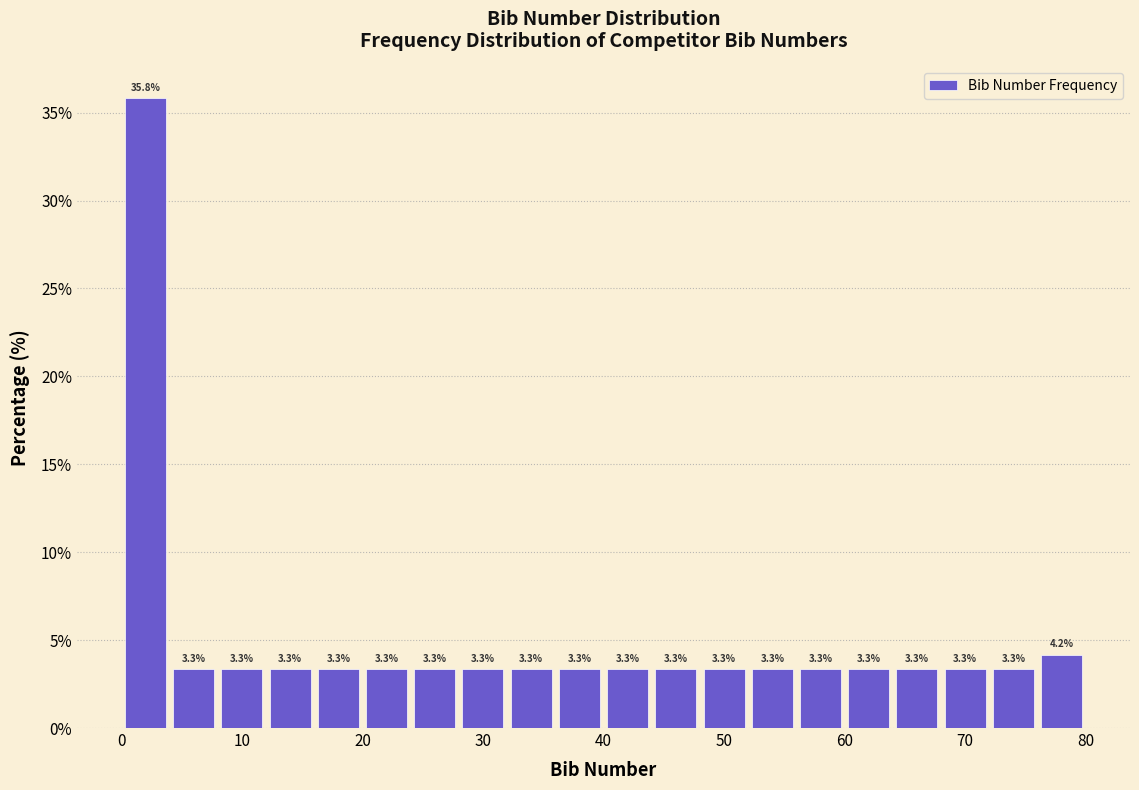

Reading left to right, transcribe this chart: for each bar, give the range it covers on the x-axis and its height.

0 to 4: 35.8
4 to 8: 3.3
8 to 12: 3.3
12 to 16: 3.3
16 to 20: 3.3
20 to 24: 3.3
24 to 28: 3.3
28 to 32: 3.3
32 to 36: 3.3
36 to 40: 3.3
40 to 44: 3.3
44 to 48: 3.3
48 to 52: 3.3
52 to 56: 3.3
56 to 60: 3.3
60 to 64: 3.3
64 to 68: 3.3
68 to 72: 3.3
72 to 76: 3.3
76 to 80: 4.2